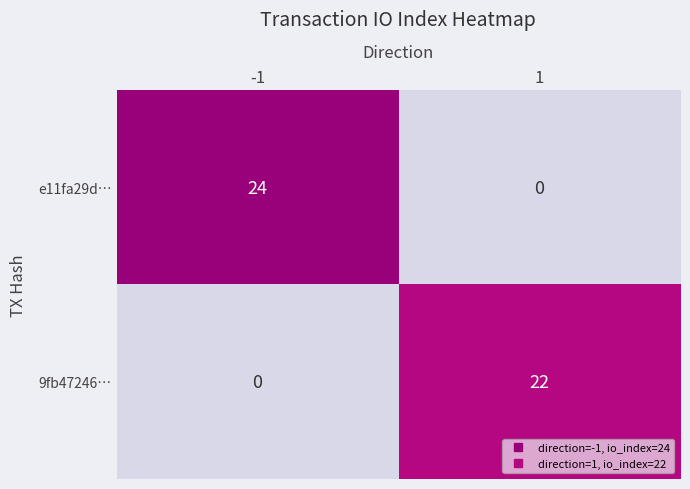

What is the sum of all 9fb47246… values?

22